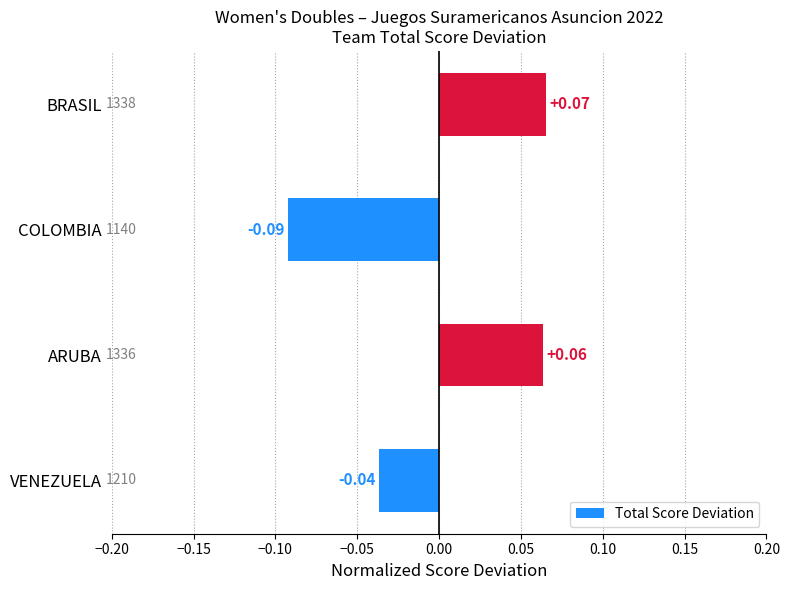

Between ARUBA and BRASIL, which is larger?

BRASIL